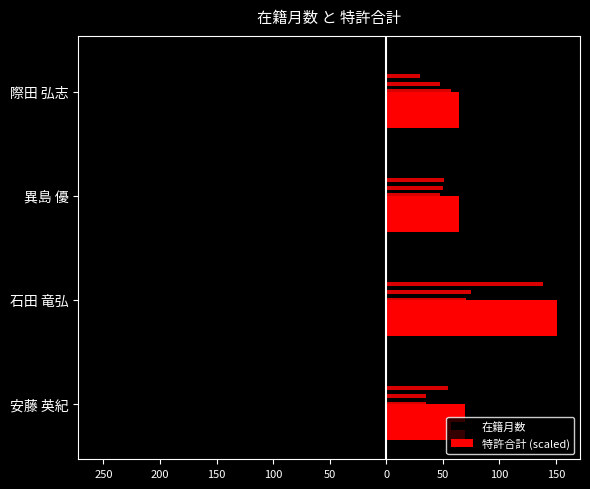

Which series has the widest spread of values?

在籍月数